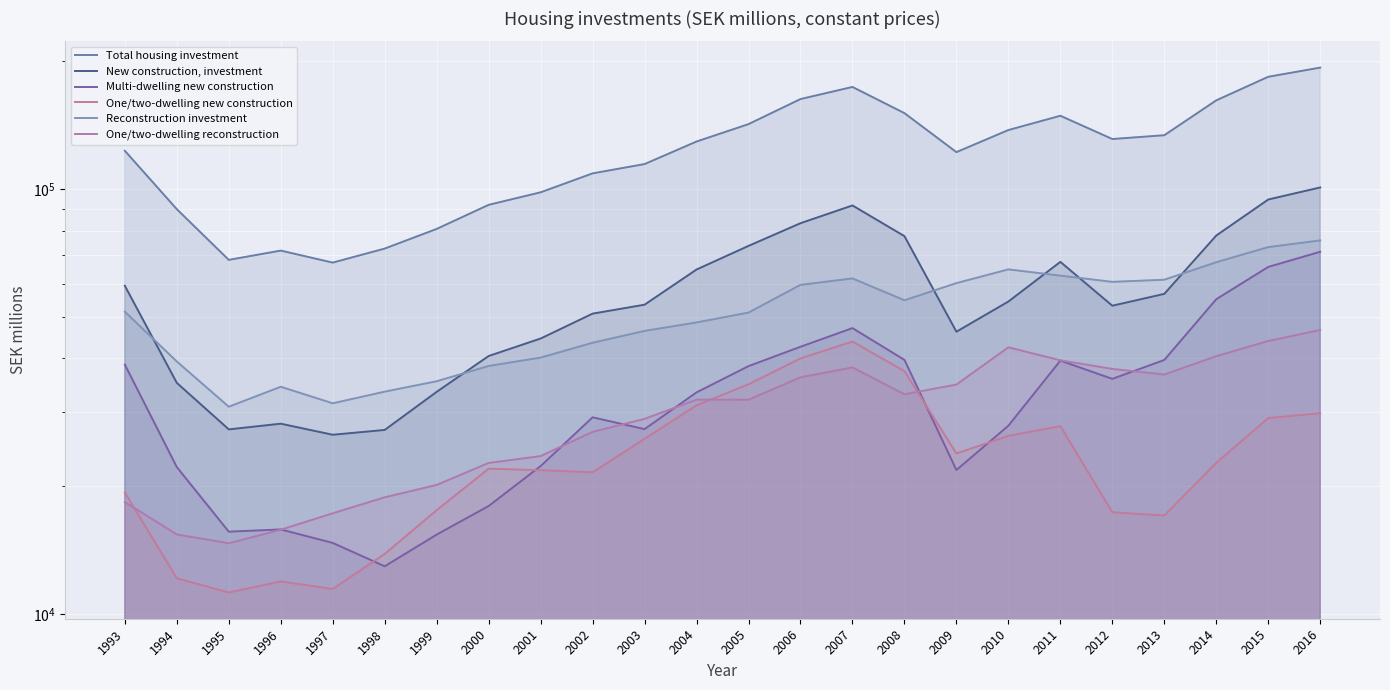

How many interior local valleys does the One/two-dwelling reconstruction series have?

4